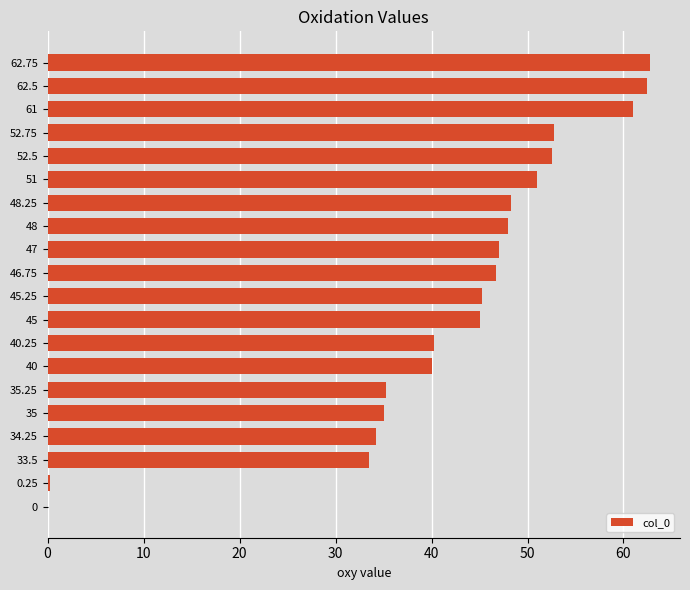

True or false: the data shows 46.2 at 35.25.

False